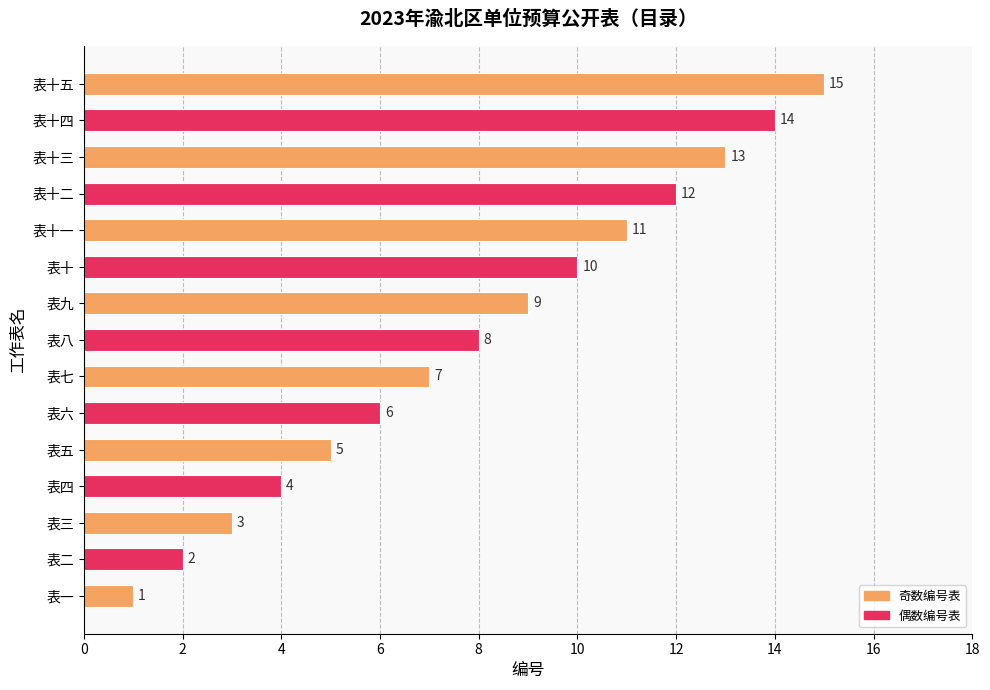

Between 表八 and 表十二, which is larger?

表十二